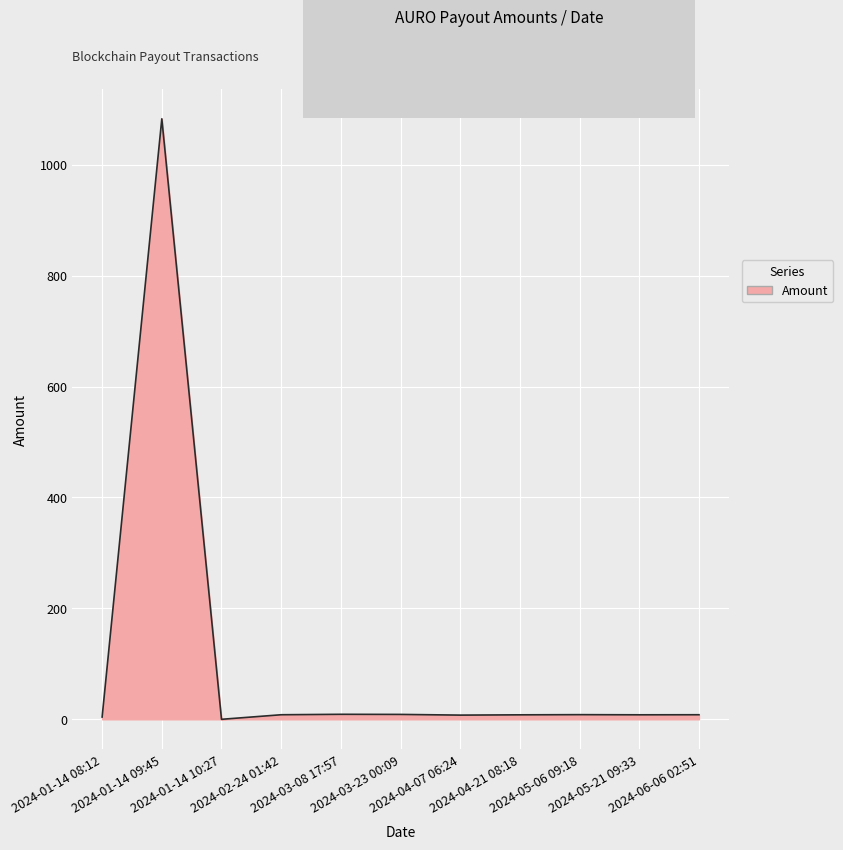

The chart shows a value of 7.6 at 2024-04-07 06:24. True or false?

True